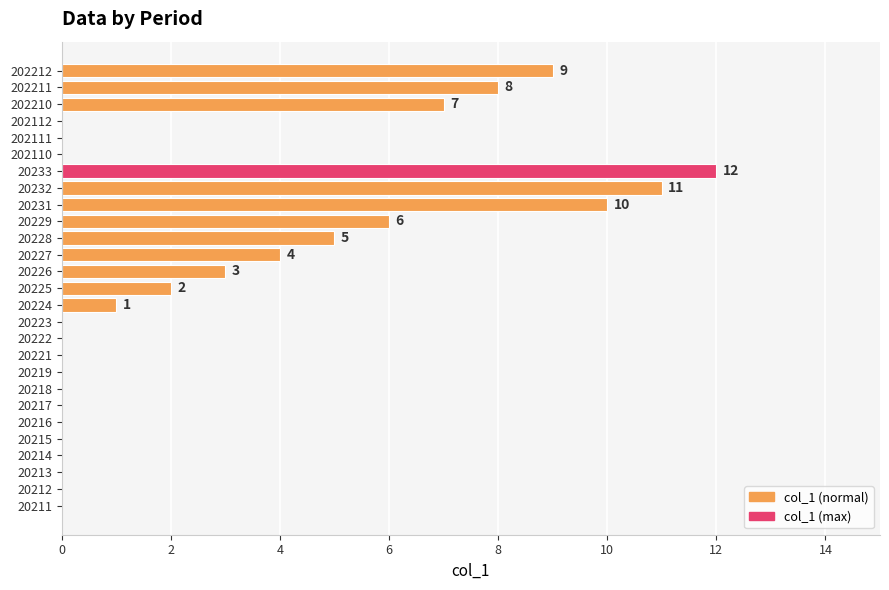

What is the sum of all values?

78